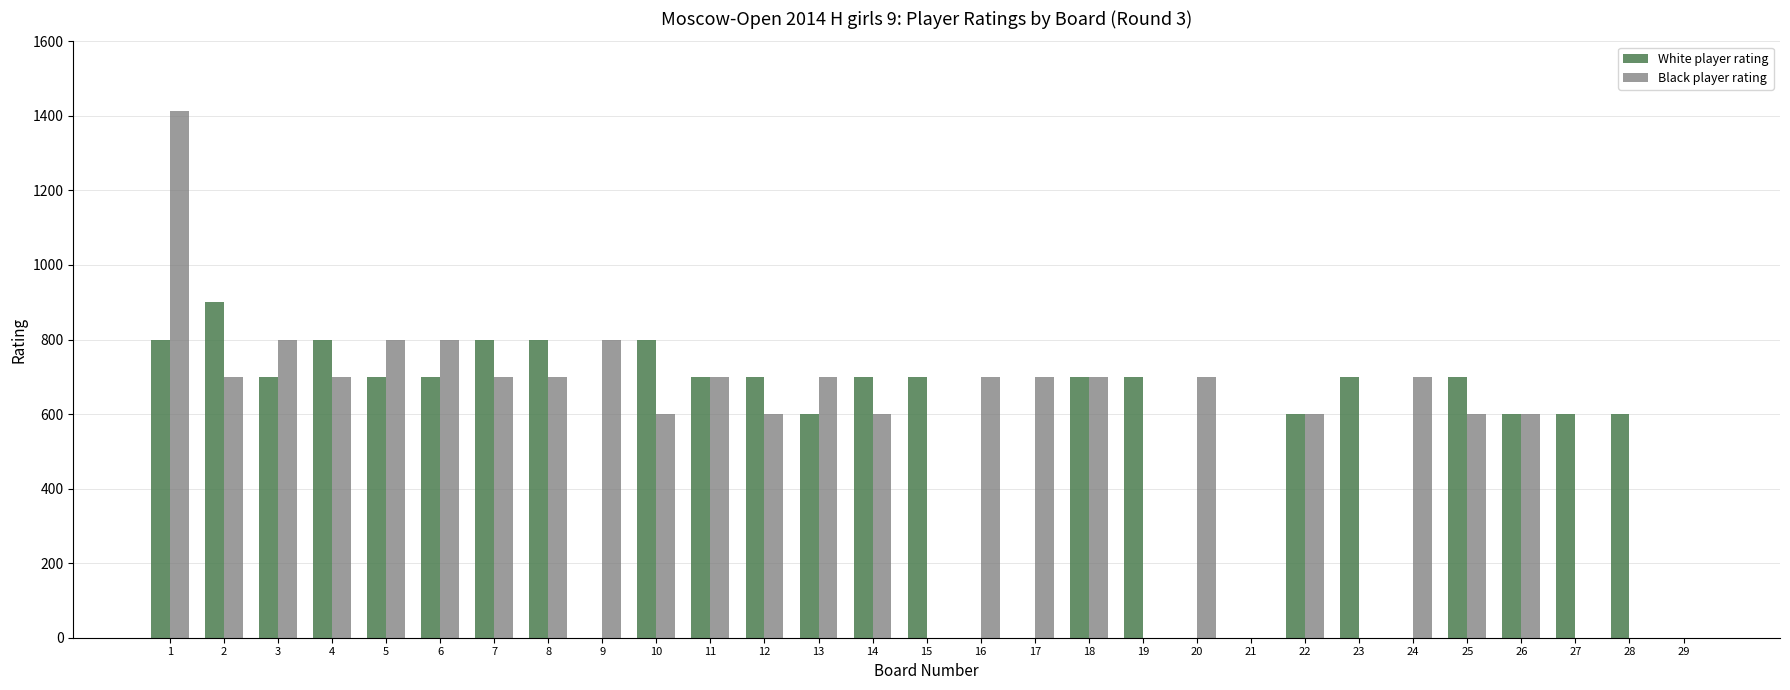

Which series changed the most between 23 and 29?

White player rating